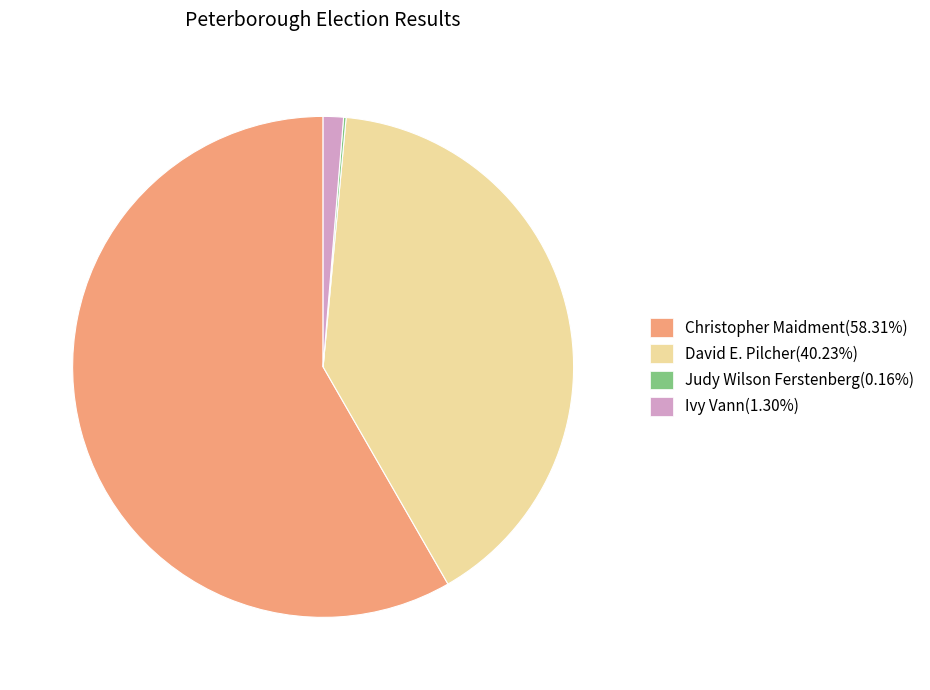

Is Christopher Maidment(58.31%) the majority of the pie?

Yes